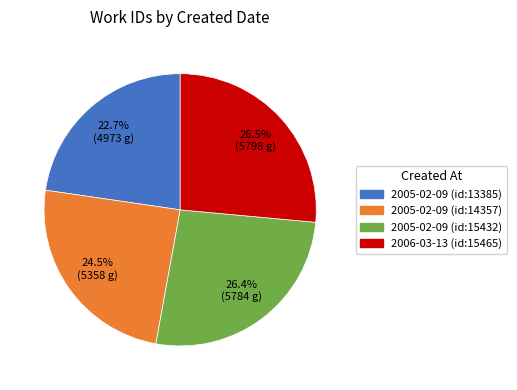

How many slices are in this pie chart?

4